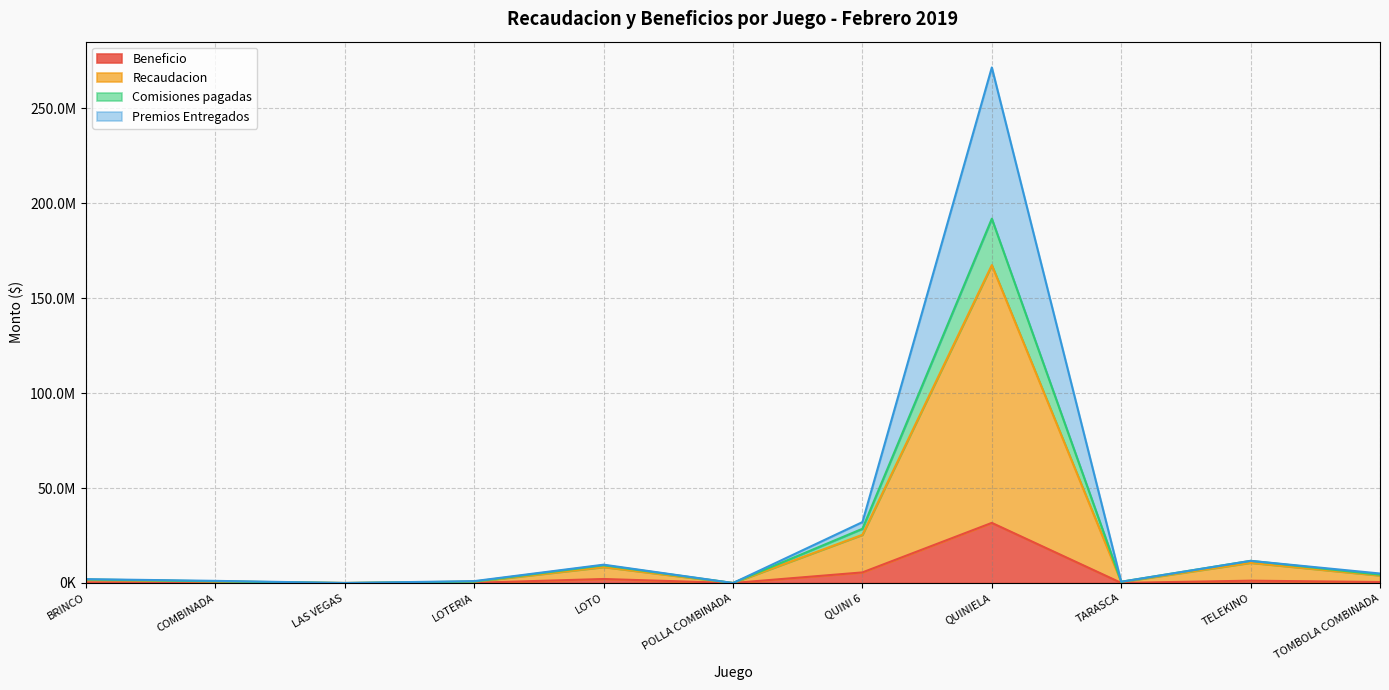

Which has a higher value, TELEKINO or QUINI 6?

QUINI 6